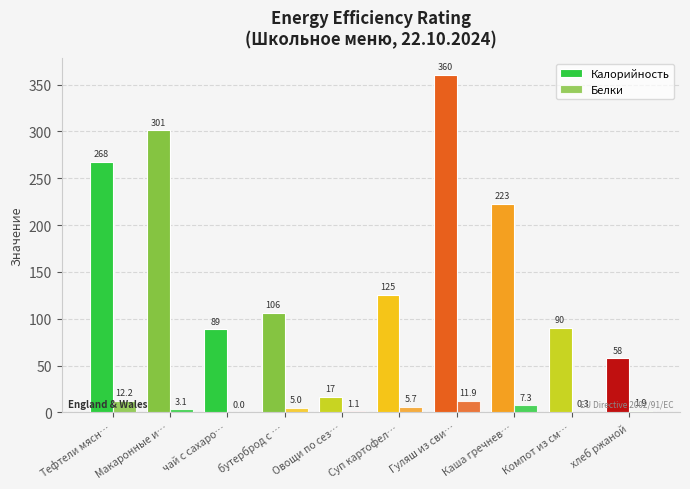

Count the number of data series in this chart.

2